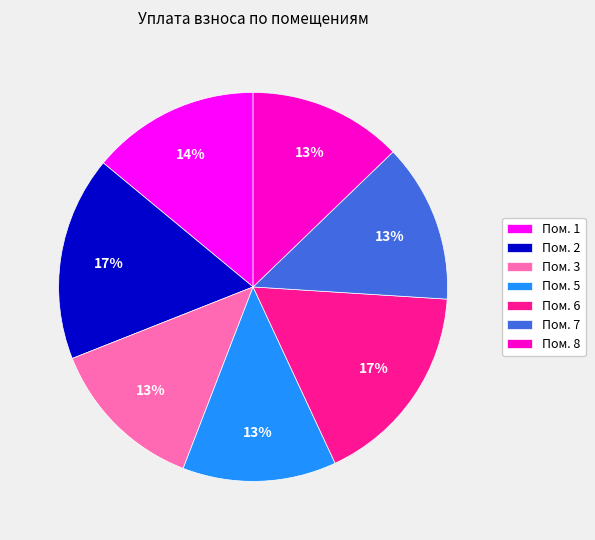

Count the number of slices in the pie.

7